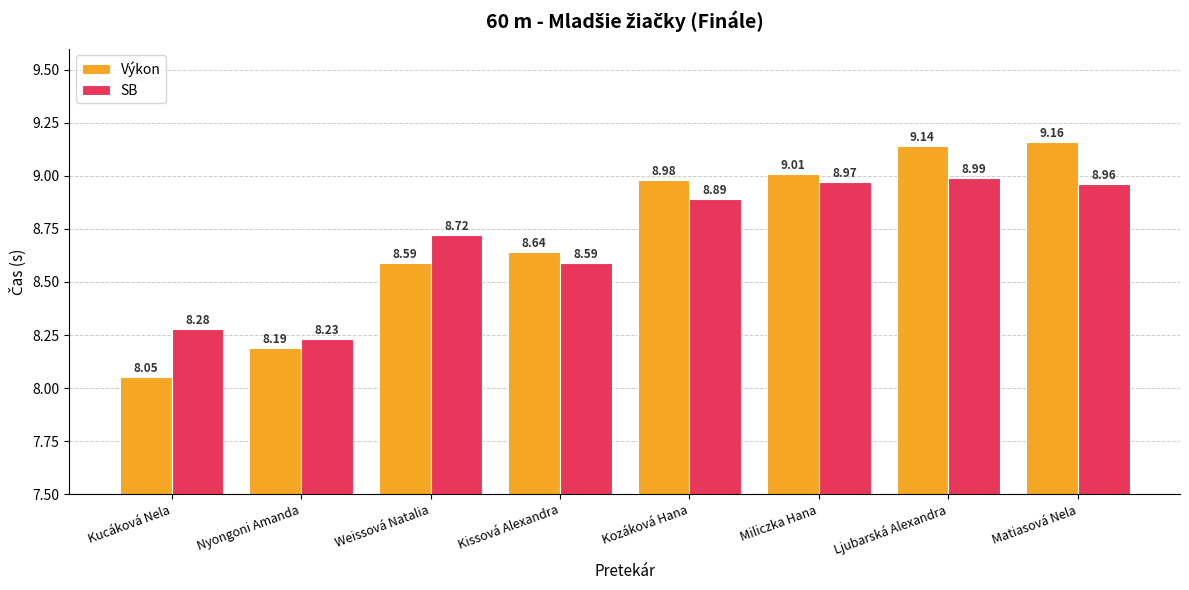

Between Miliczka Hana and Ljubarská Alexandra, which series saw the biggest shift?

Výkon